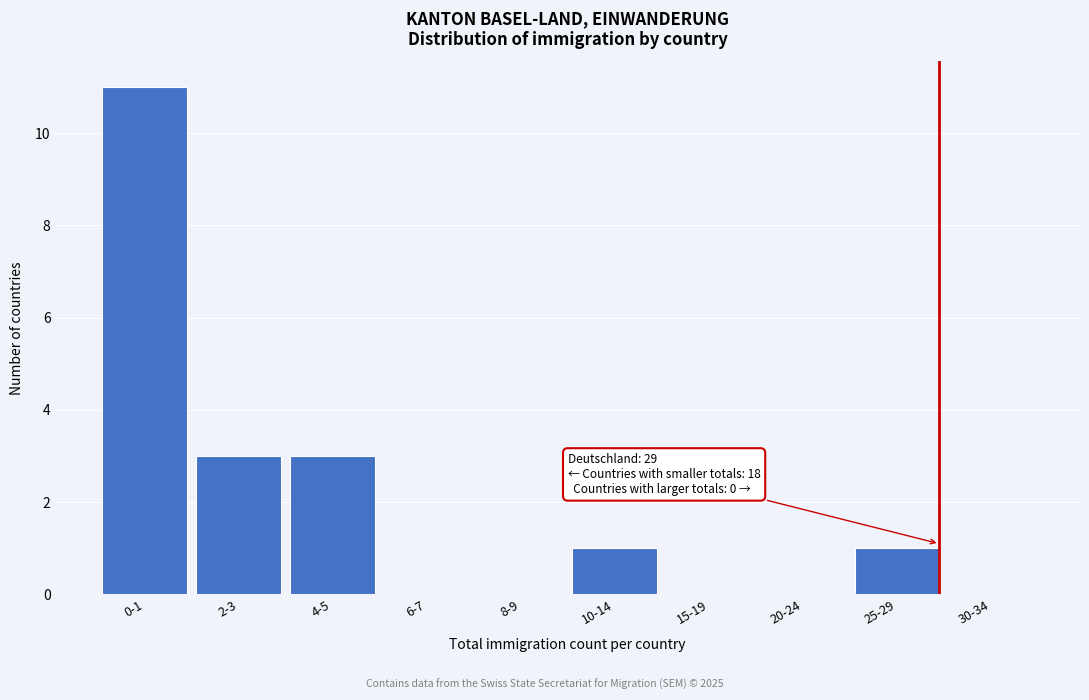

Reading left to right, what are all the values shown in this chart?

0-1=11	2-3=3	4-5=3	6-7=0	8-9=0	10-14=1	15-19=0	20-24=0	25-29=1	30-34=0